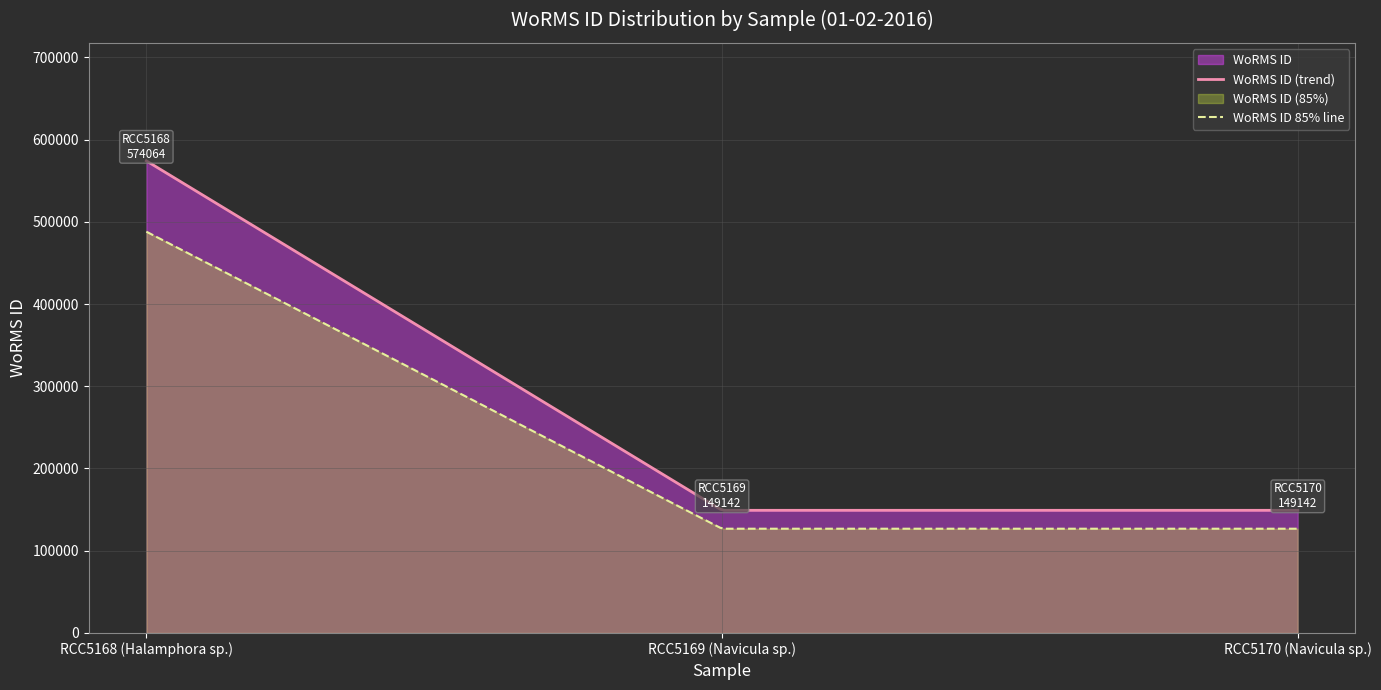

How many lines are shown in the chart?

2